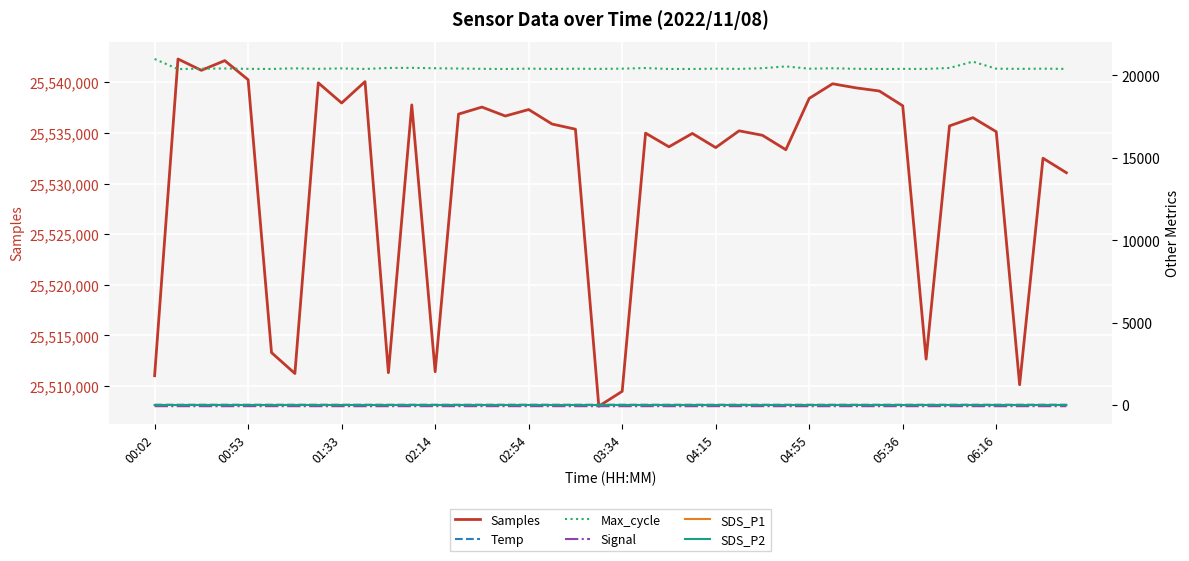

Rank the series at 02:14 from highest to lowest value.

Samples, Max_cycle, Temp, SDS_P1, SDS_P2, Signal